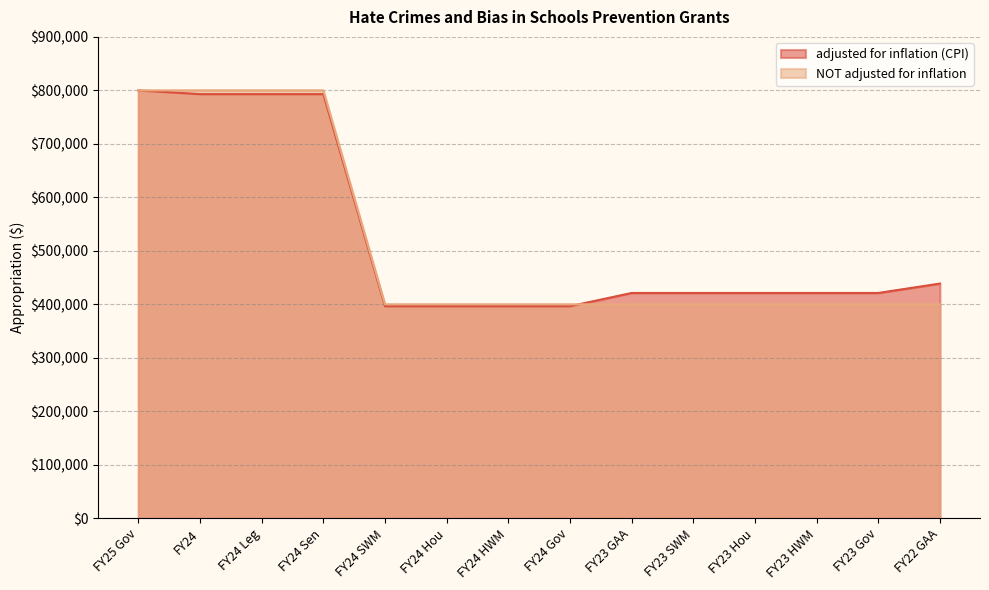

Is it true that NOT adjusted for inflation equals 138986 at FY24 SWM?

False